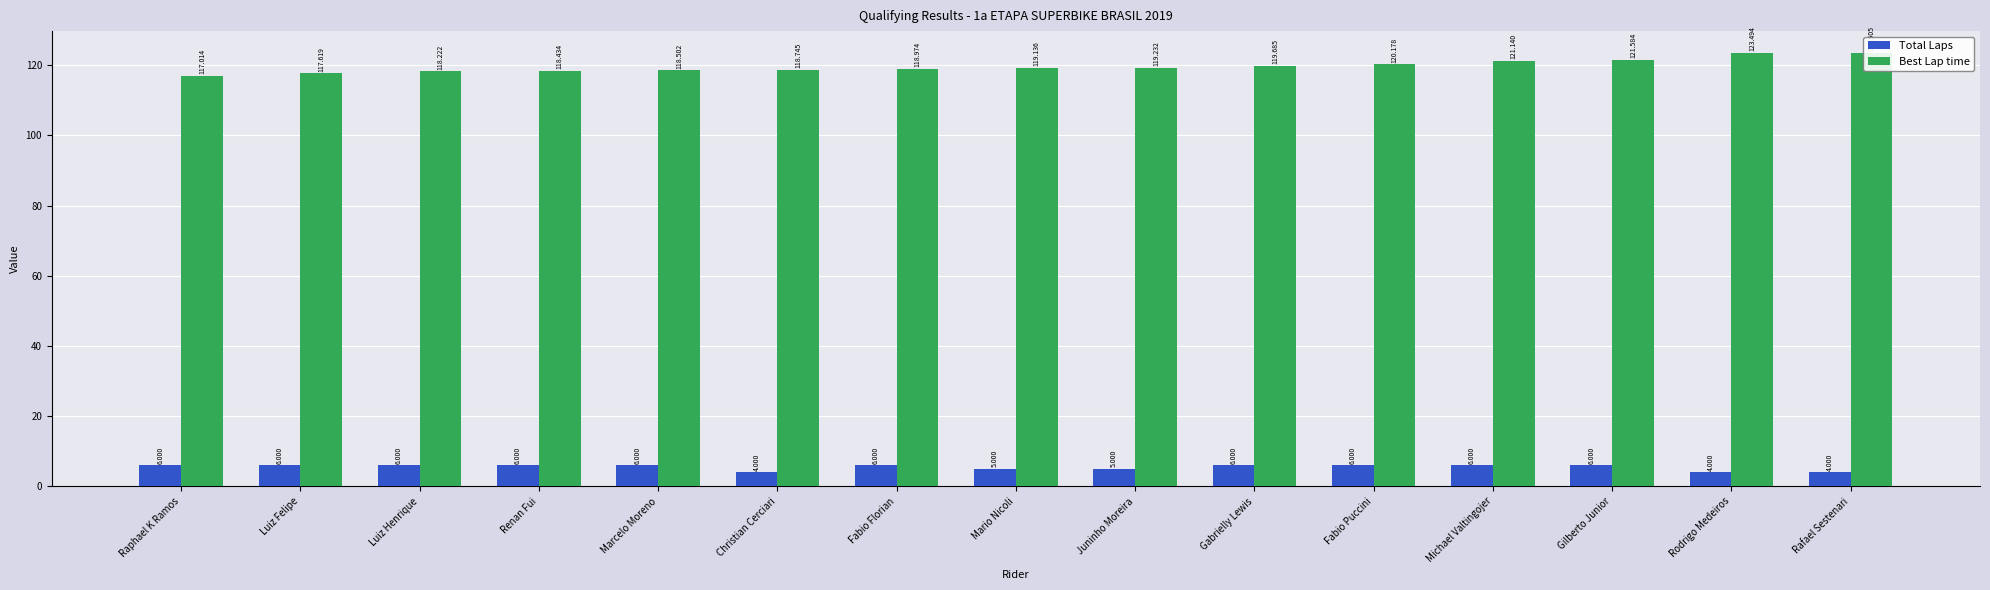

At which label does Best Lap time reach its peak?

Rafael Sestenari